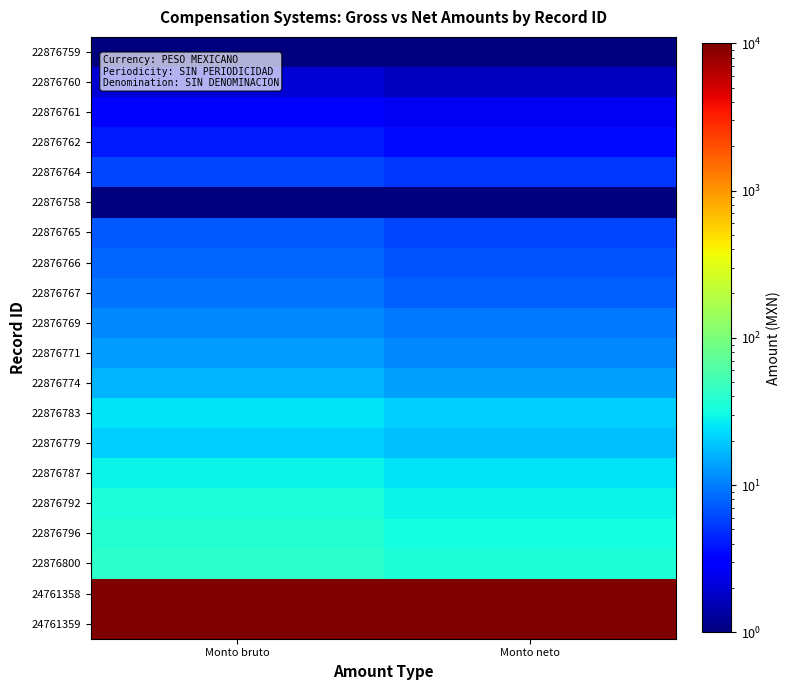

Count the number of categories in the chart.

2